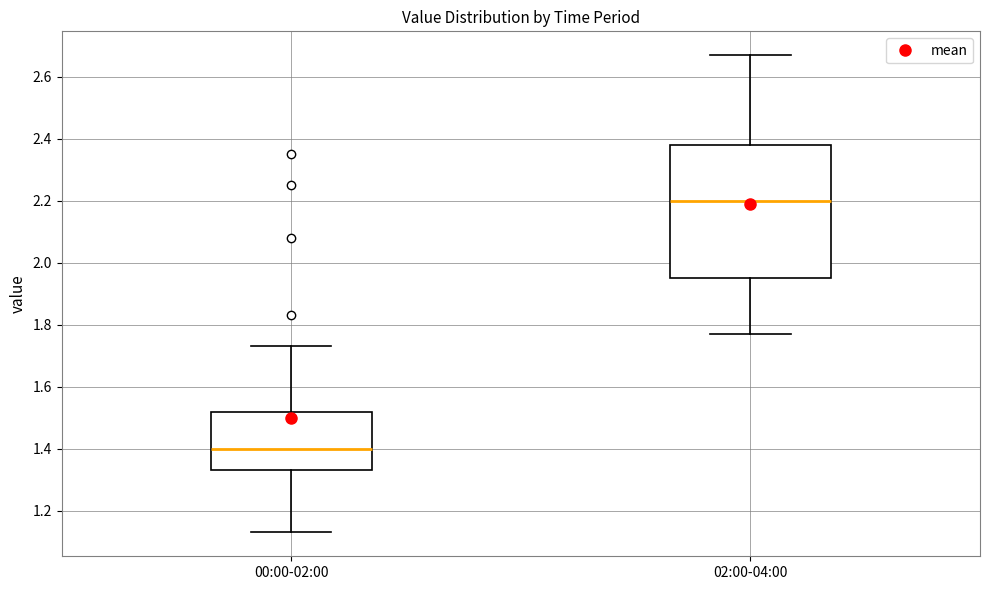

Comparing the boxes themselves (not the whiskers), which one is the tallest?

02:00-04:00